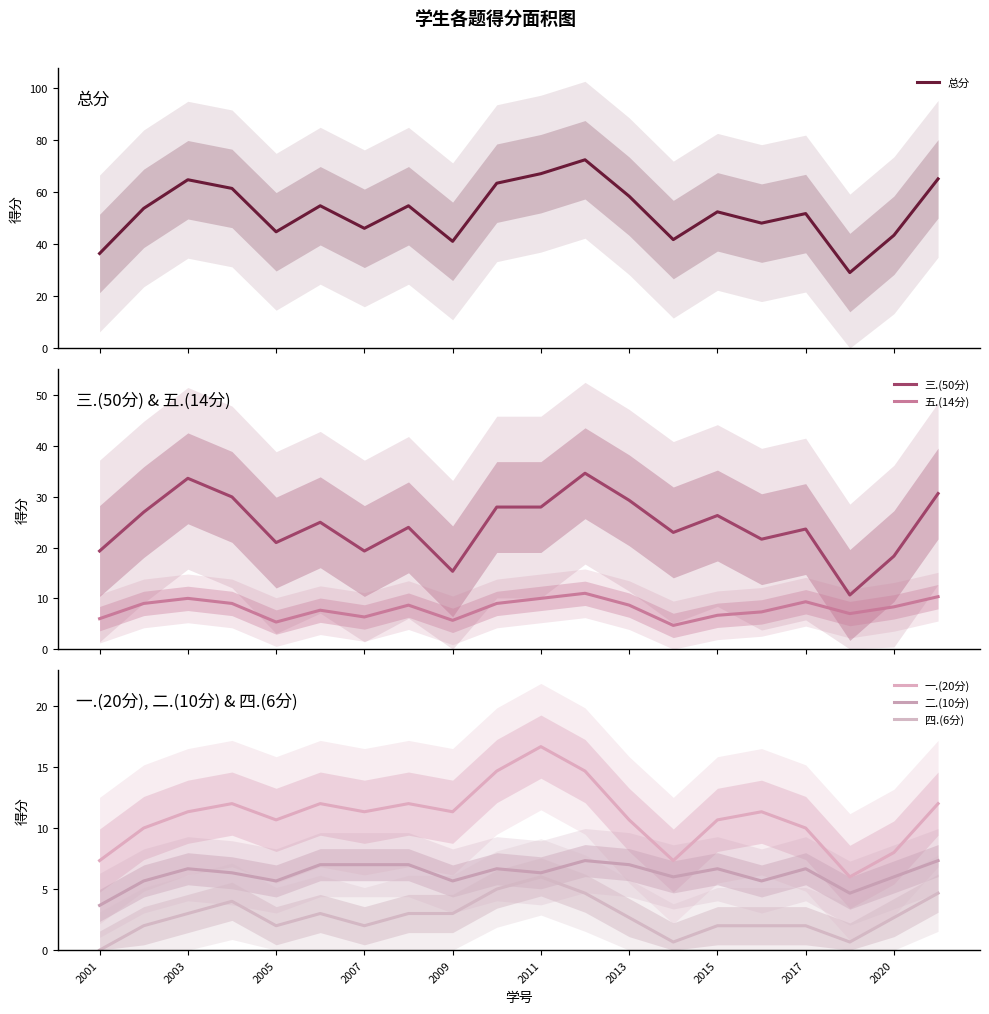

True or false: 五.(14分) and 三.(50分) cross at least once.

False